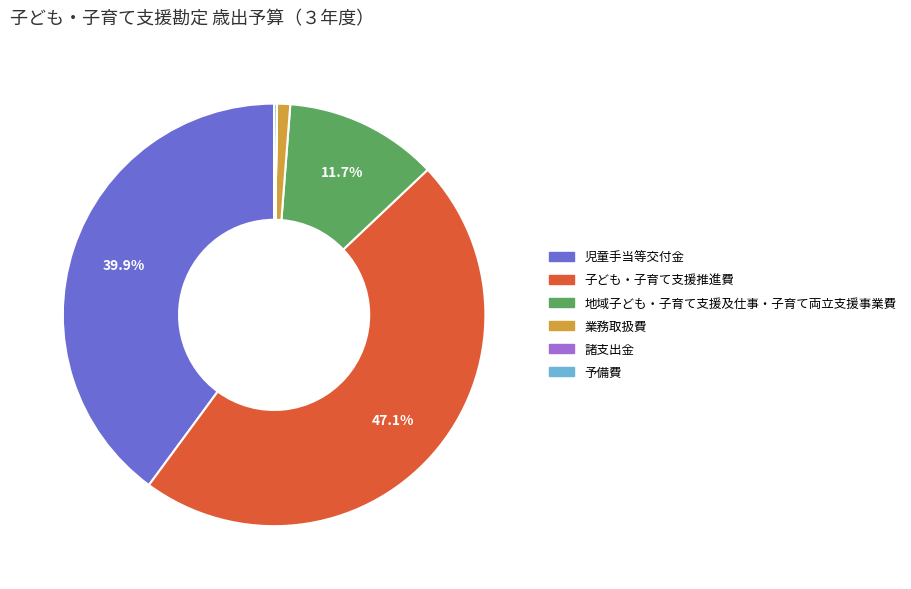

What is the ratio of the value at 子ども・子育て支援推進費 to the value at 地域子ども・子育て支援及仕事・子育て両立支援事業費?

4.0